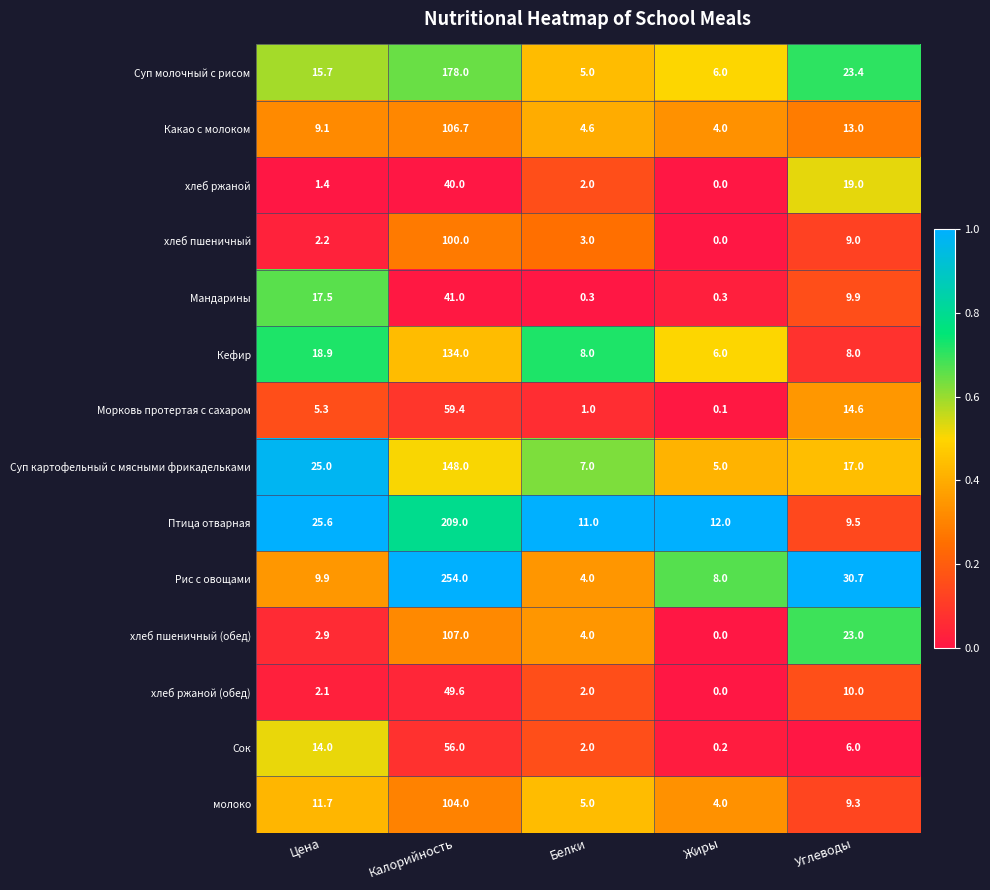

The Рис с овощами series shows 8.0 at Жиры. True or false?

True